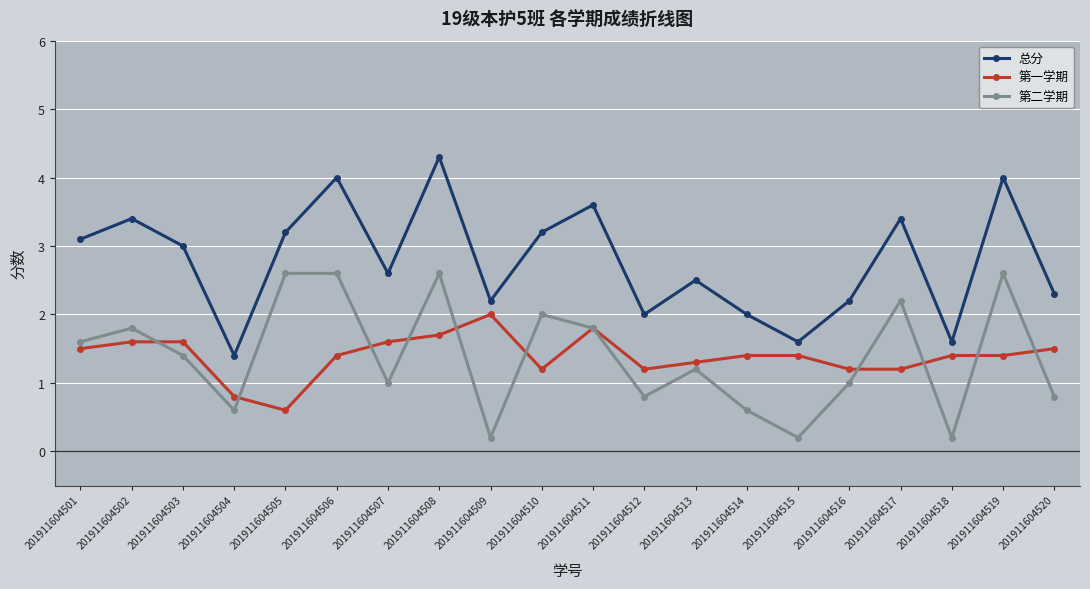

Is the value of 第一学期 at 201911604520 greater than the value of 第二学期 at 201911604519?

No